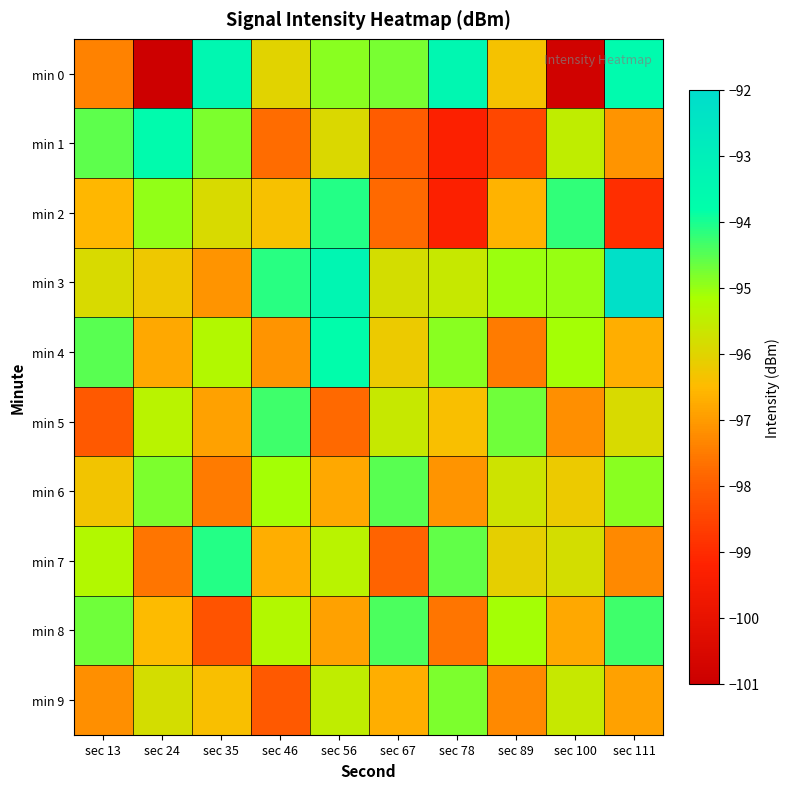

Rank the series at sec 56 from lowest to highest value.

min 5, min 8, min 6, min 1, min 9, min 7, min 0, min 2, min 4, min 3